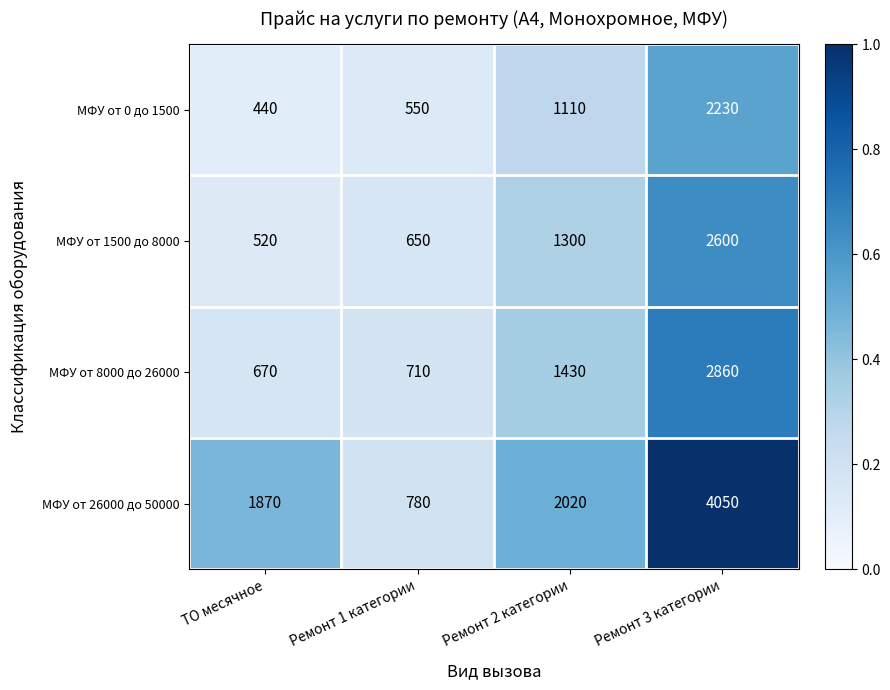

Which label corresponds to the largest value in the chart?

Ремонт 3 категории